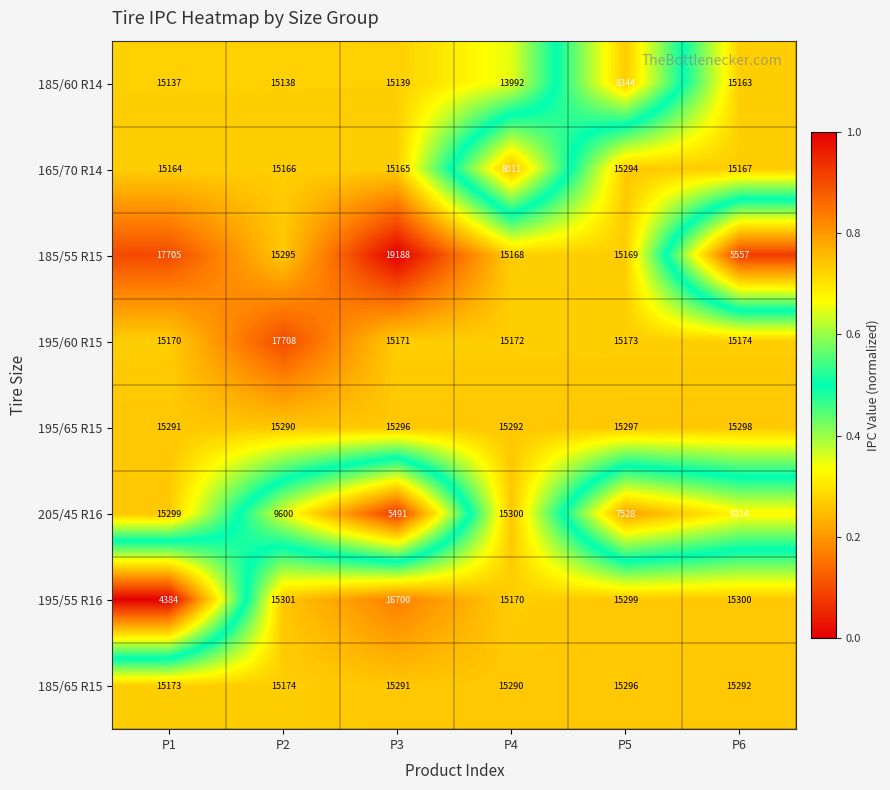

Is it true that 195/55 R16 equals 25256 at P6?

False